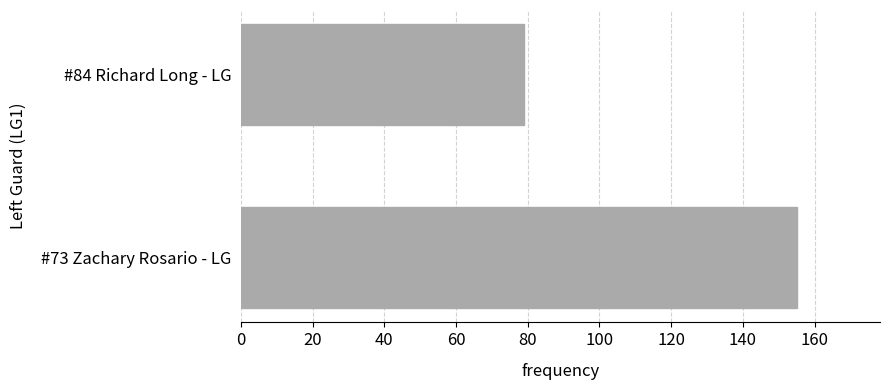

What is the difference between the values at #84 Richard Long - LG and #73 Zachary Rosario - LG?

76